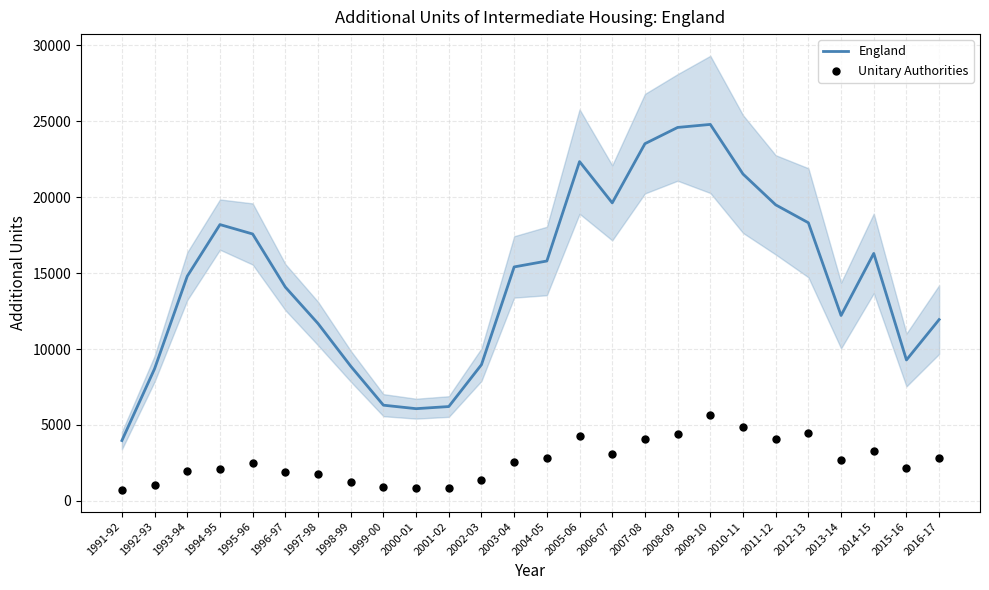

At how many categories does at least one series exceed 18954?

7